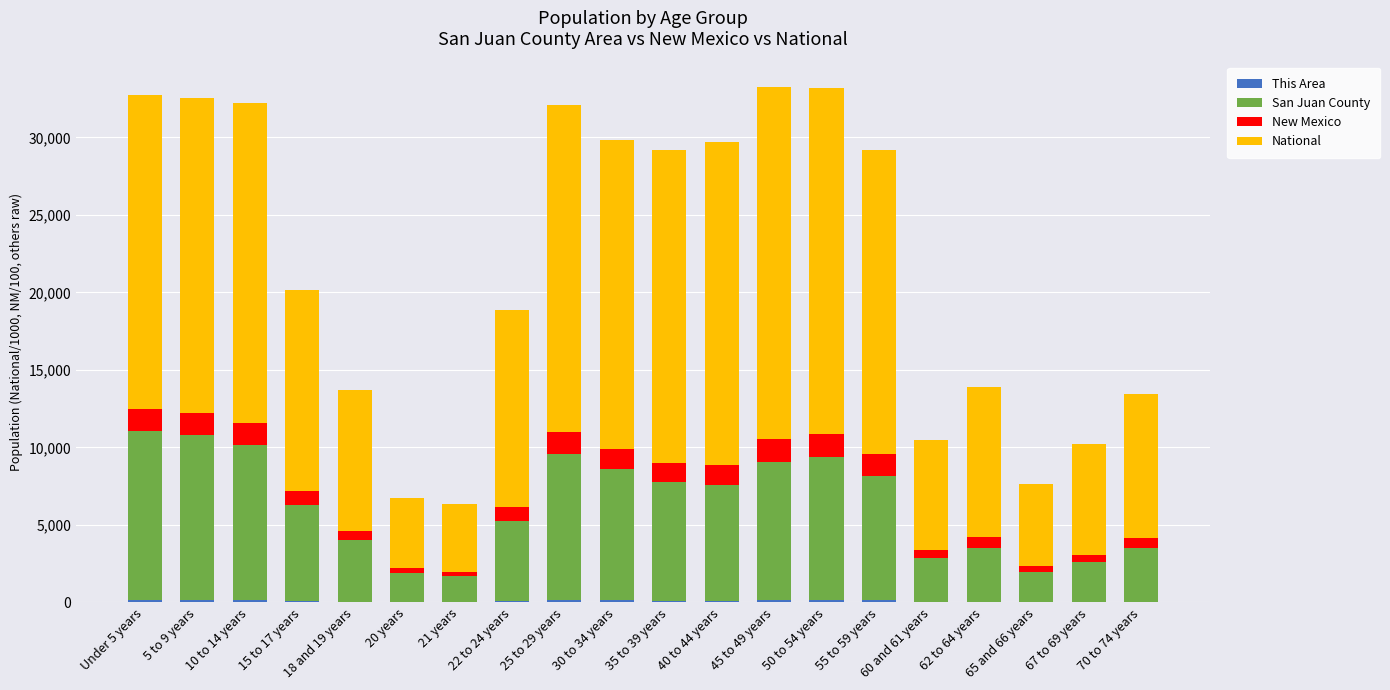

List the labels in order of New Mexico value, smallest first.

21 years, 20 years, 65 and 66 years, 67 to 69 years, 60 and 61 years, 18 and 19 years, 70 to 74 years, 62 to 64 years, 22 to 24 years, 15 to 17 years, 35 to 39 years, 40 to 44 years, 30 to 34 years, 55 to 59 years, 25 to 29 years, 10 to 14 years, 5 to 9 years, 45 to 49 years, Under 5 years, 50 to 54 years